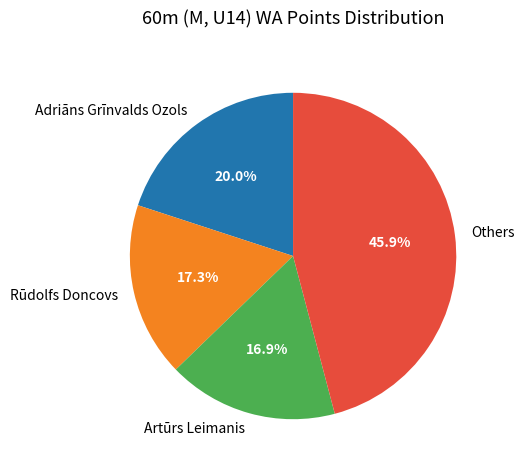

Is Rūdolfs Doncovs the majority of the pie?

No